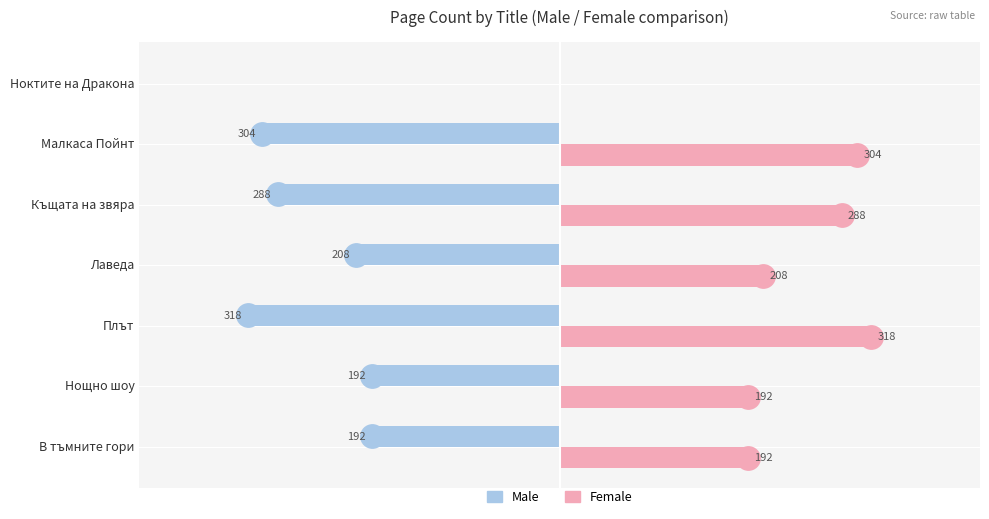

At which label is Male closest to -159?

В тъмните гори